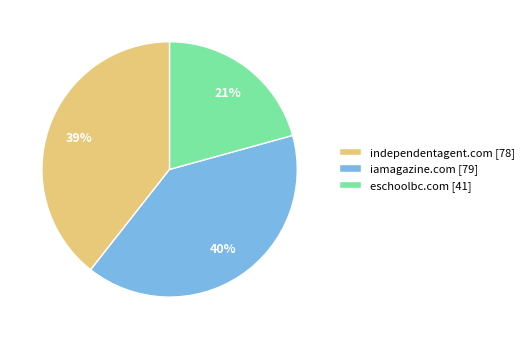

Which has a higher value, eschoolbc.com or iamagazine.com?

iamagazine.com